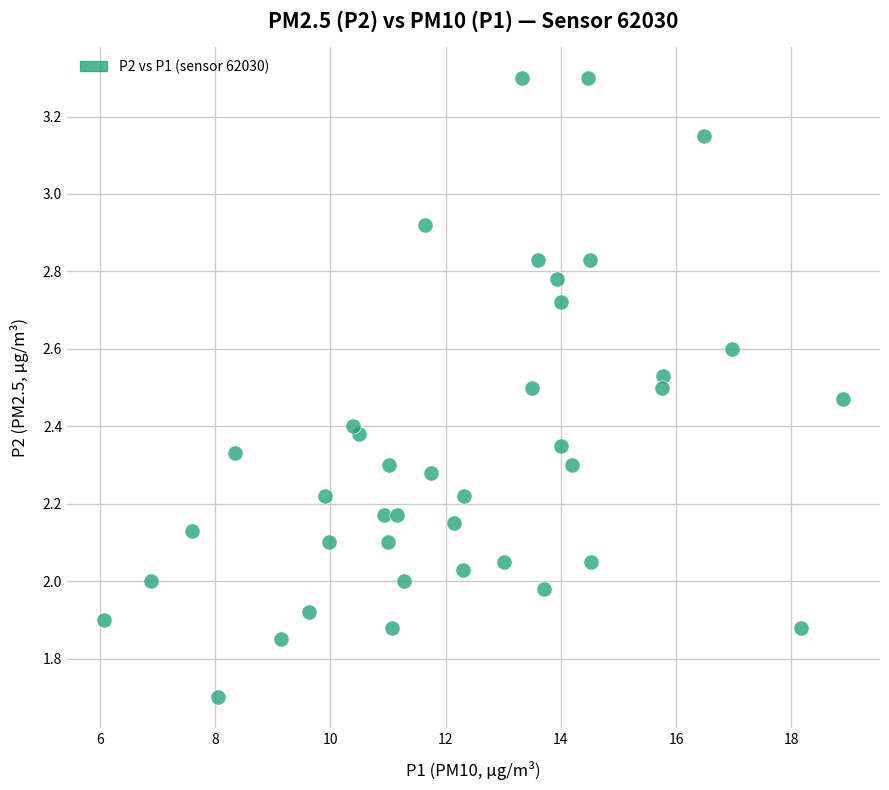

What is the range of X values (max minus min)?

12.8